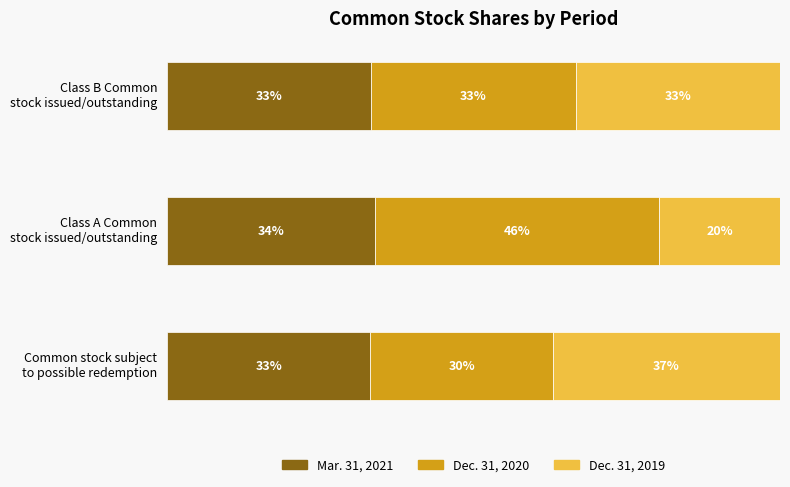

What are all the series names shown in the legend?

Mar. 31, 2021, Dec. 31, 2020, Dec. 31, 2019